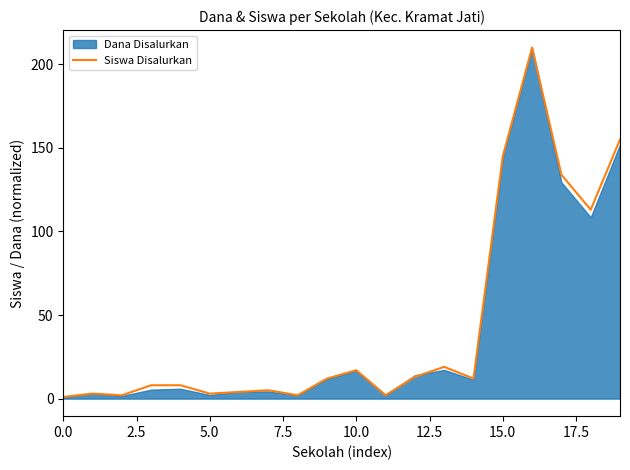

What is the difference between the maximum and minimum values?

209